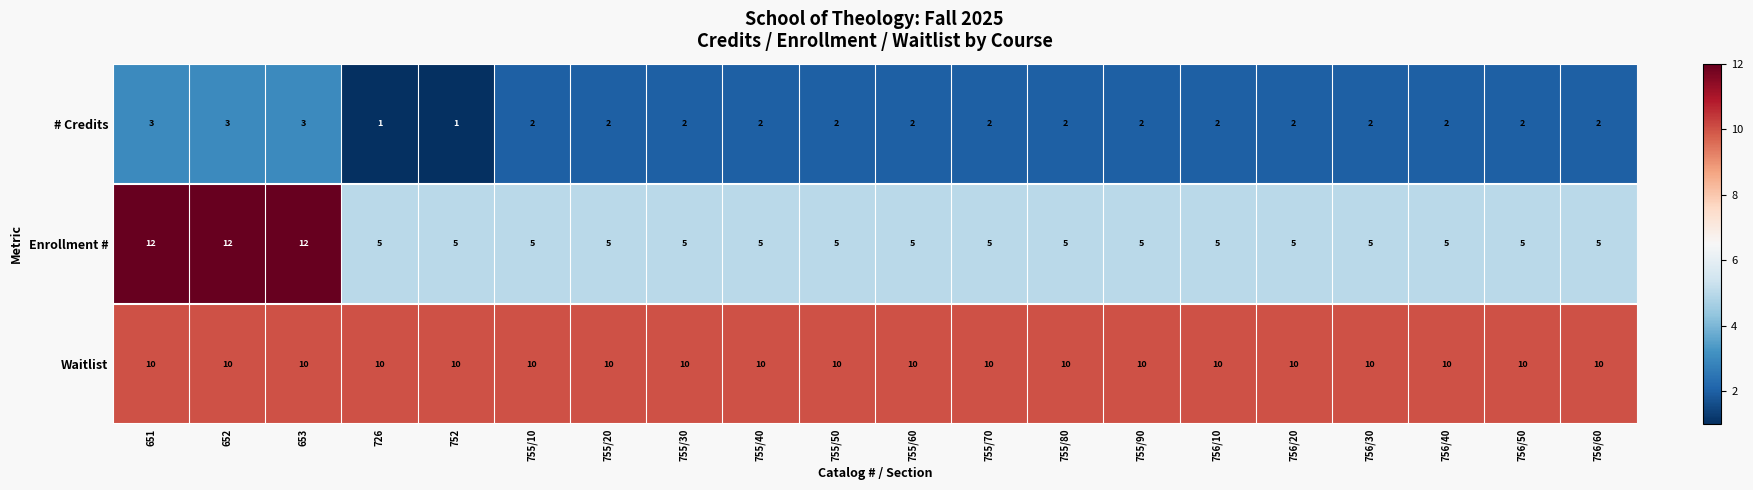

The value of Waitlist at 651 is 13. True or false?

False